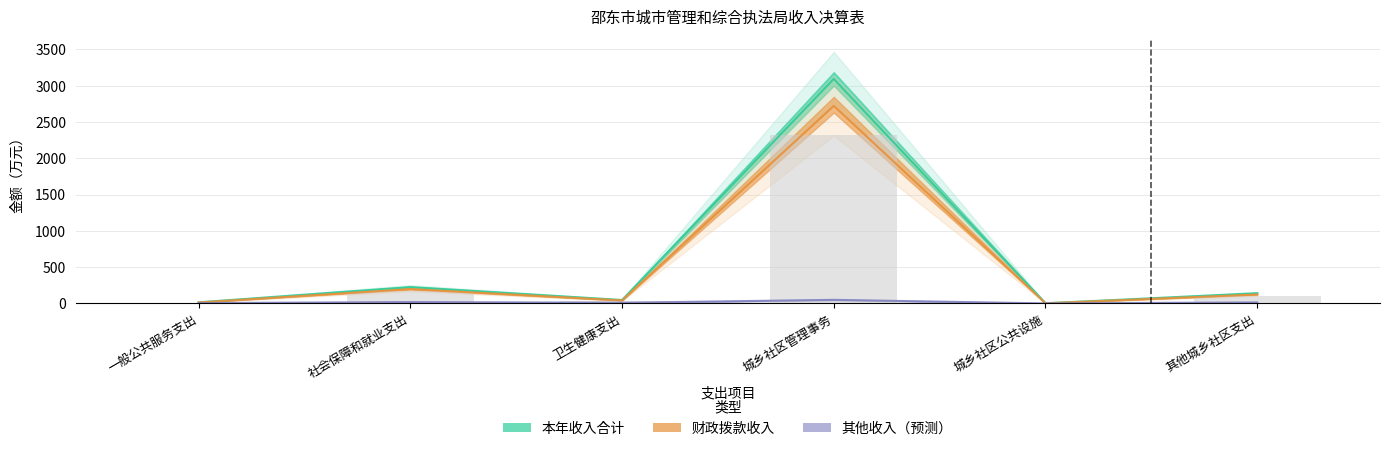

The value of 本年收入合计 at 一般公共服务支出 is 16.1. True or false?

True